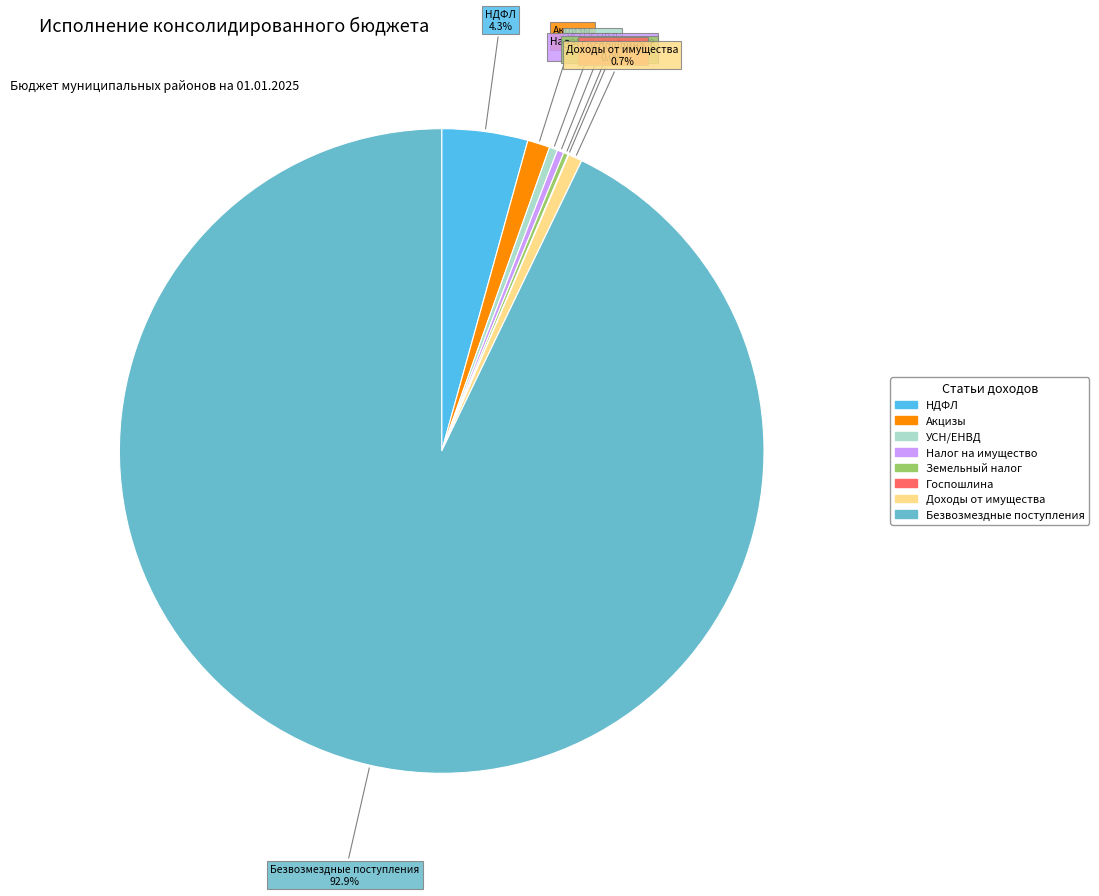

Is there any slice that represents more than half of the pie?

Yes